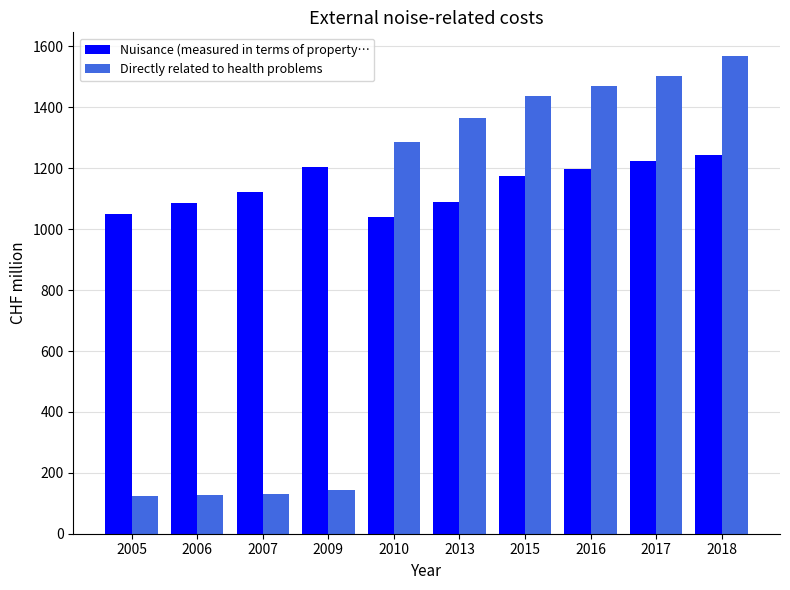

What is the spread (max minus min) of values at 2005?

928